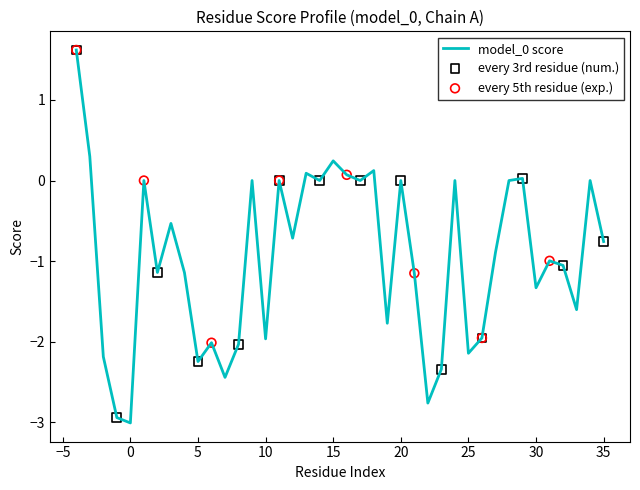

What is the difference between the maximum and minimum values?

4.6